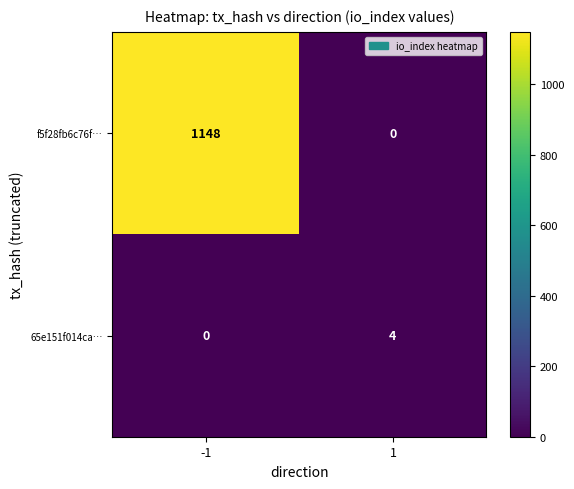

What is the greatest value displayed?

1148